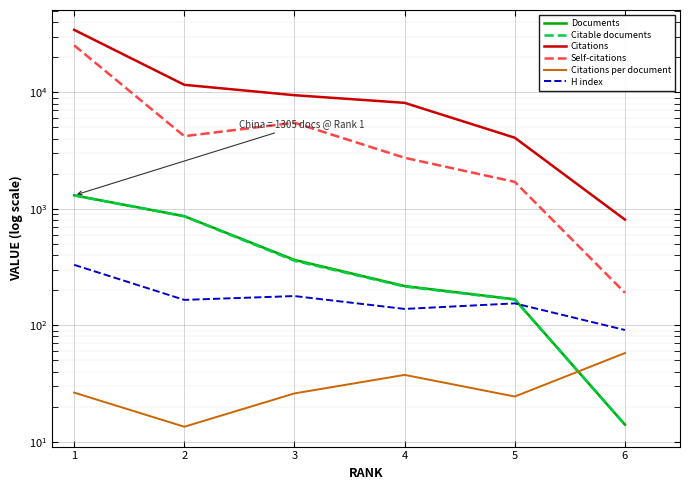

True or false: Citations per document has a value of 14.2 at 3.

False